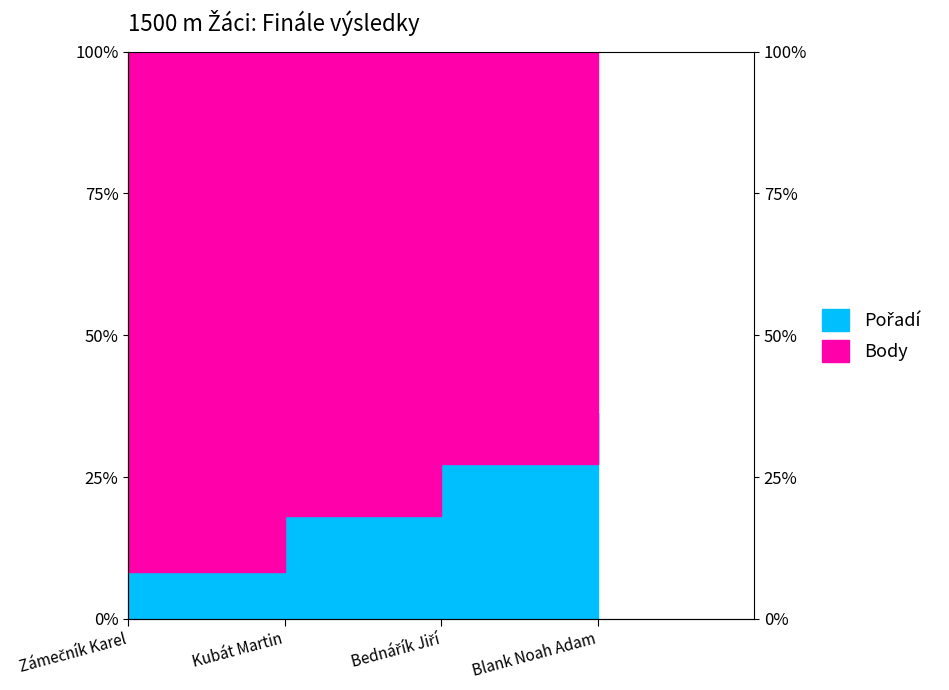

What is the maximum value shown in the chart?

36.4